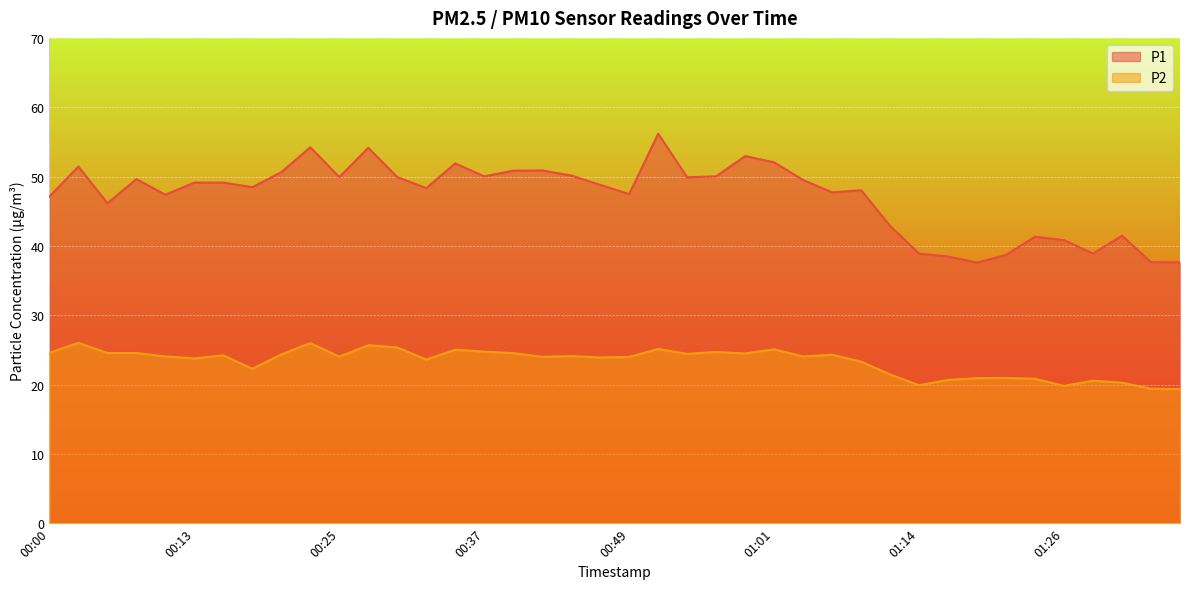

What is the value of the P2 point at the 25th from the left?

24.5